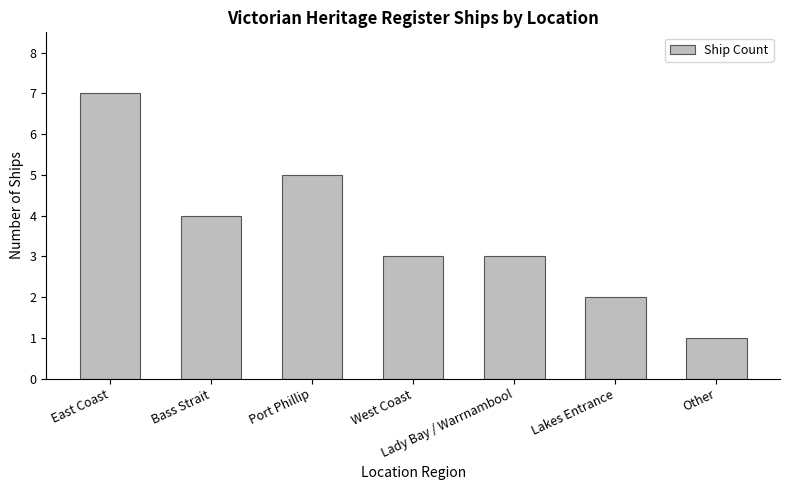

True or false: the data shows 1 at Other.

True